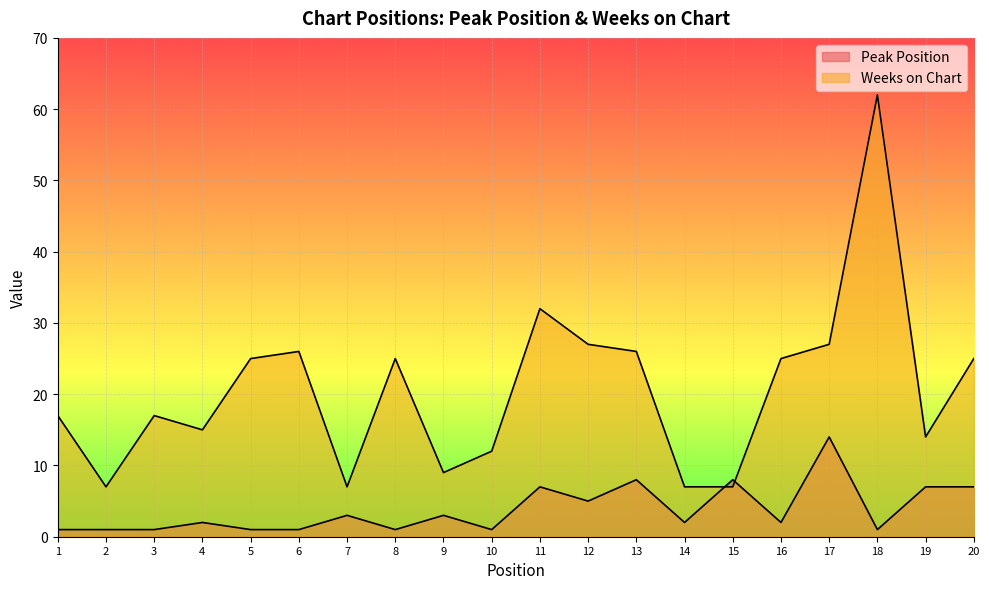

True or false: Peak Position has more than 2 points higher than both neighbors.

True